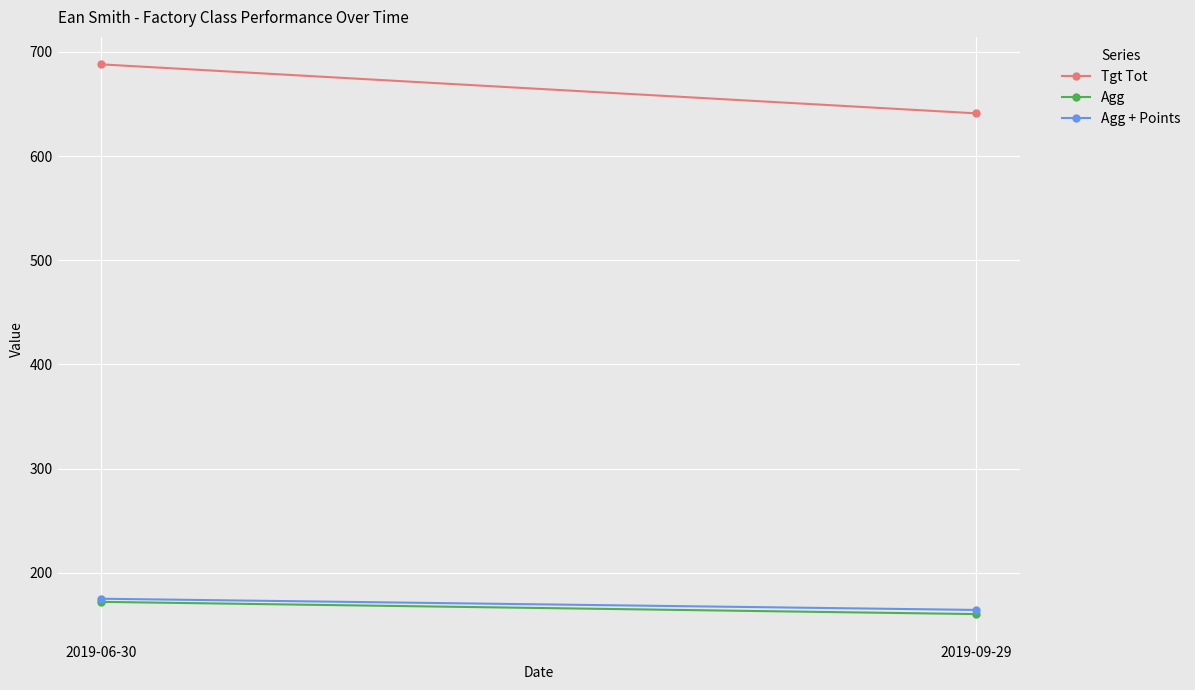

Reading left to right, list all the values displayed in this chart.

Tgt Tot: 2019-06-30=688.0	2019-09-29=641.0
Agg: 2019-06-30=172.0	2019-09-29=160.2
Agg + Points: 2019-06-30=175.0	2019-09-29=164.2